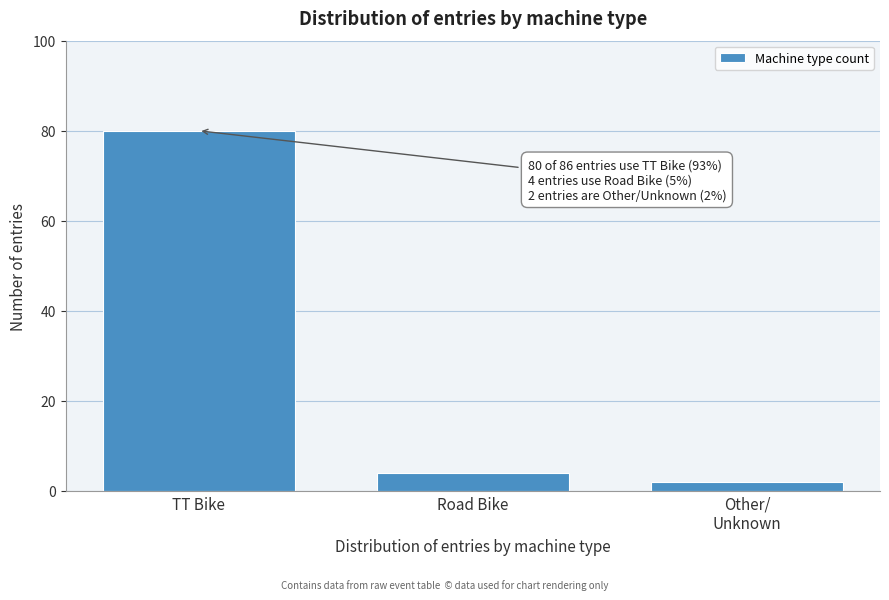

Reading right to left, what are all the values shown in this chart?

2	4	80